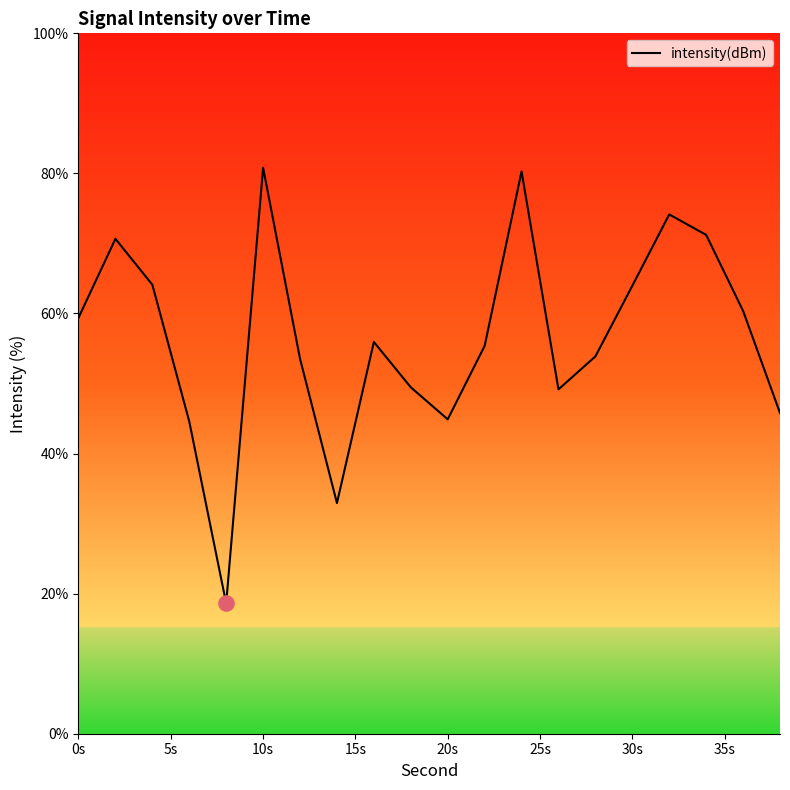

What is the maximum value shown in the chart?

80.8